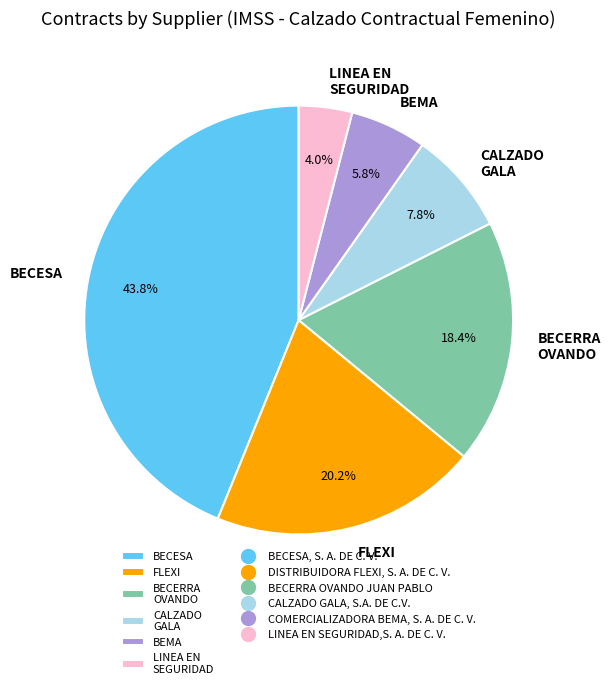

Count the number of slices in the pie.

6